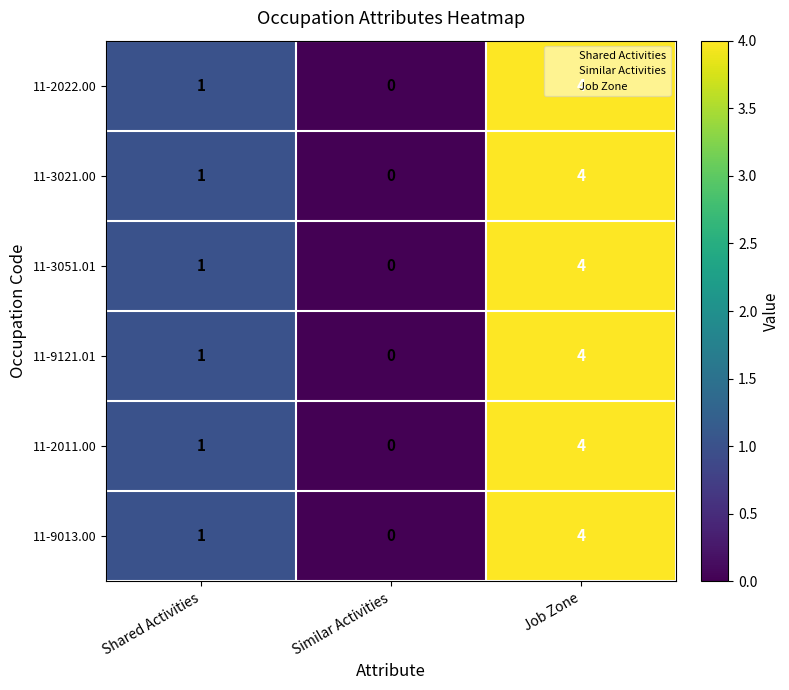

What is the difference between the maximum and minimum values in the 11-3021.00 series?

4